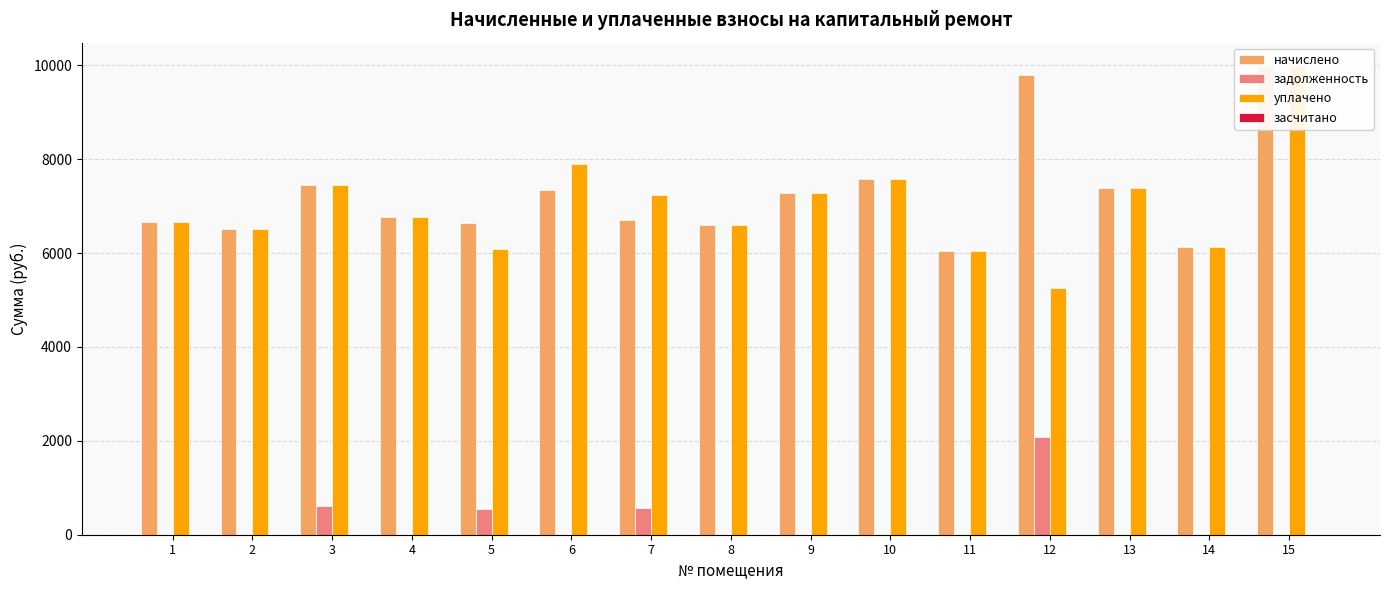

At which category is the sum across all series the highest?

15